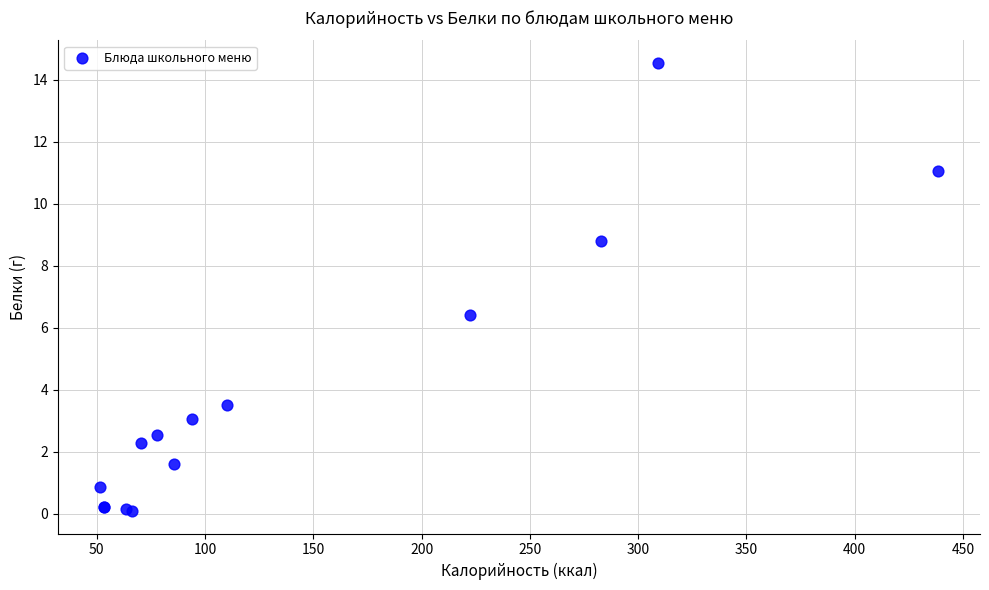

What Y value in the scatter plot is closest to 7?

6.4